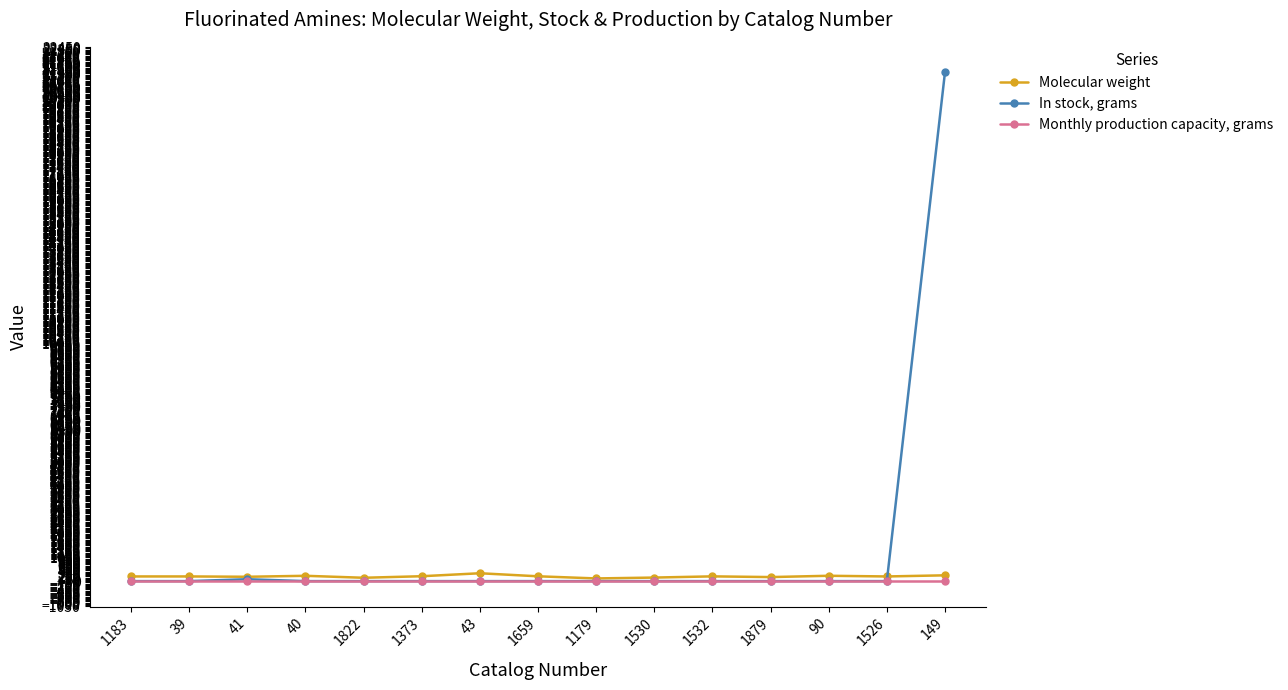

True or false: In stock, grams has a value of 0.0 at 1659.

True